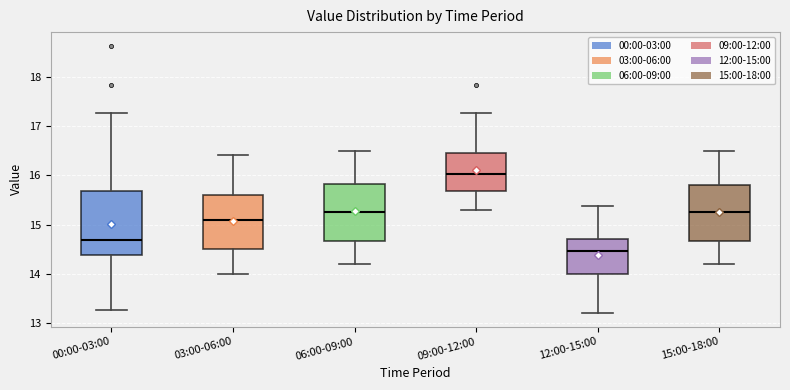

Reading left to right, read every box against the y-axis: the position of its median line, the range the box covers, and the ends of its whiskers. The values are not printed on the chart, so give them approximately, as read against the axis.

00:00-03:00: median 14.7, box 14.4 to 15.7, whiskers 13.3 to 17.3
03:00-06:00: median 15.1, box 14.5 to 15.6, whiskers 14.0 to 16.4
06:00-09:00: median 15.3, box 14.7 to 15.8, whiskers 14.2 to 16.5
09:00-12:00: median 16.0, box 15.7 to 16.4, whiskers 15.3 to 17.3
12:00-15:00: median 14.5, box 14.0 to 14.7, whiskers 13.2 to 15.4
15:00-18:00: median 15.3, box 14.7 to 15.8, whiskers 14.2 to 16.5